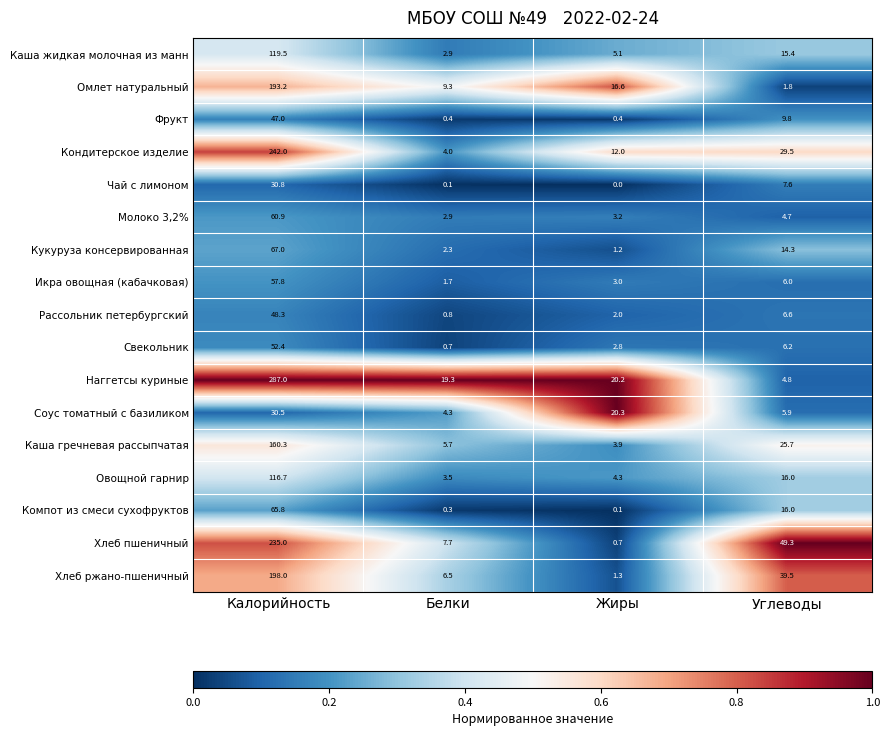

At which category does the chart reach its minimum across all series?

Жиры